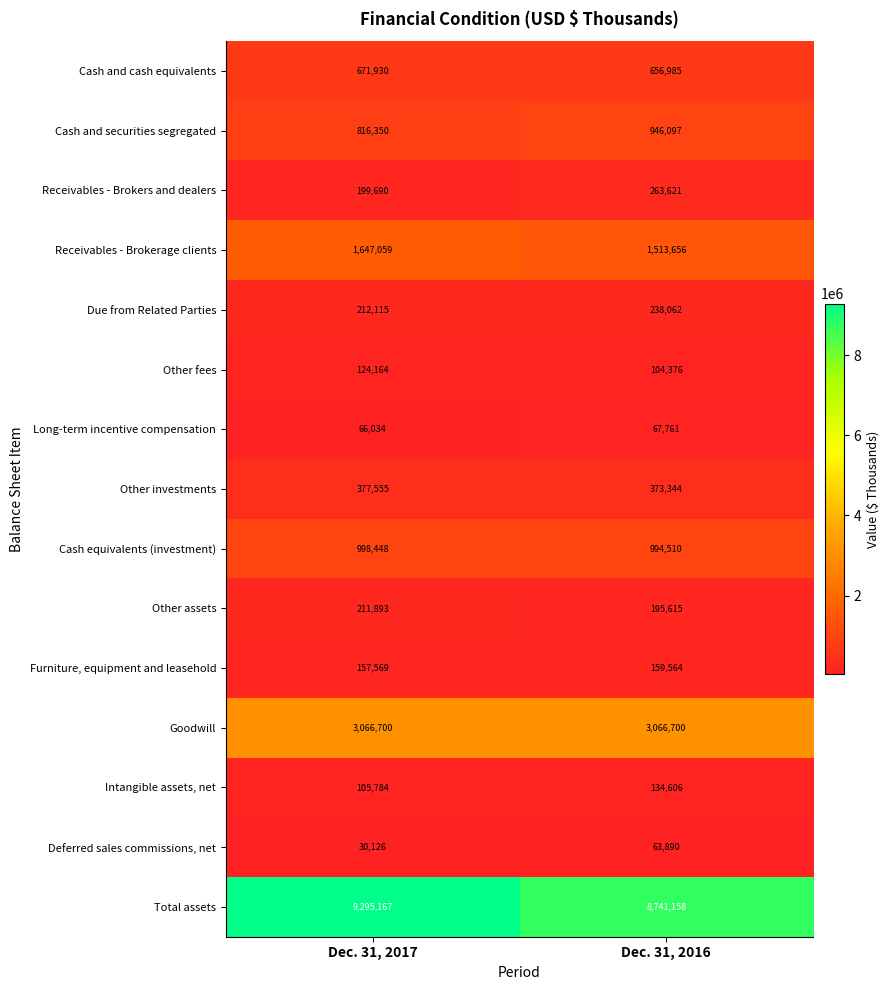

The Cash equivalents (investment) series shows 998448 at Dec. 31, 2017. True or false?

True